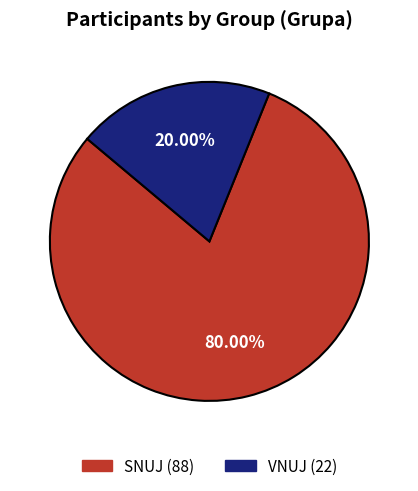

Which has a higher value, SNUJ or VNUJ?

SNUJ